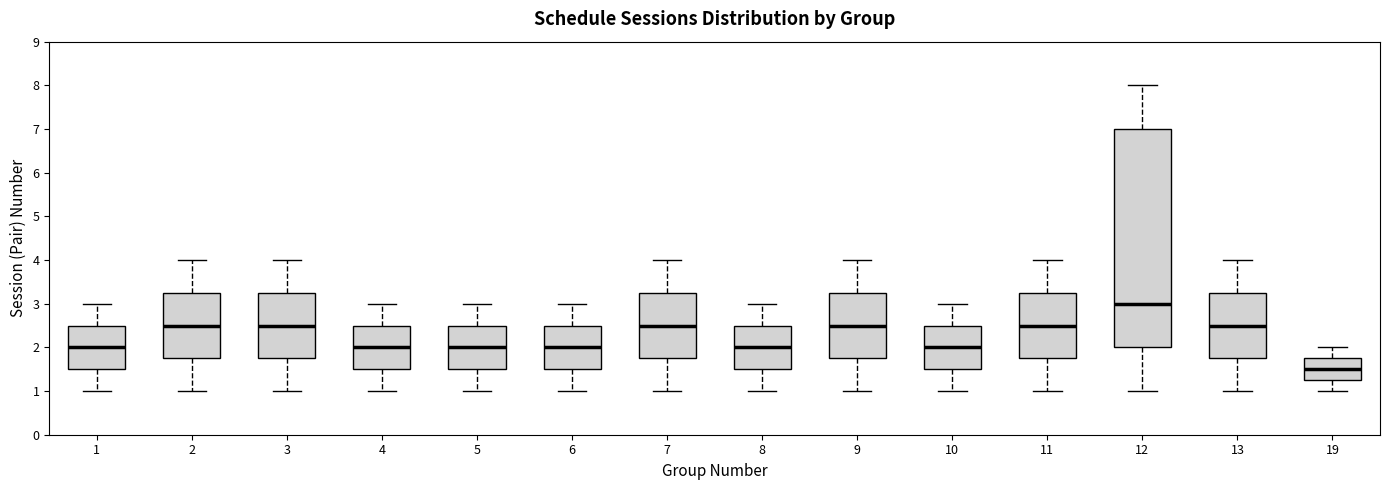

Reading left to right, transcribe this box plot: for each box, give where its median line is, the range the box spans, and where its two whiskers end, as read against the y-axis. The values are not printed on the chart, so give them approximately, as read against the axis.

1: median 2.0, box 1.5 to 2.5, whiskers 1.0 to 3.0
2: median 2.5, box 1.8 to 3.3, whiskers 1.0 to 4.0
3: median 2.5, box 1.8 to 3.3, whiskers 1.0 to 4.0
4: median 2.0, box 1.5 to 2.5, whiskers 1.0 to 3.0
5: median 2.0, box 1.5 to 2.5, whiskers 1.0 to 3.0
6: median 2.0, box 1.5 to 2.5, whiskers 1.0 to 3.0
7: median 2.5, box 1.8 to 3.3, whiskers 1.0 to 4.0
8: median 2.0, box 1.5 to 2.5, whiskers 1.0 to 3.0
9: median 2.5, box 1.8 to 3.3, whiskers 1.0 to 4.0
10: median 2.0, box 1.5 to 2.5, whiskers 1.0 to 3.0
11: median 2.5, box 1.8 to 3.3, whiskers 1.0 to 4.0
12: median 3.0, box 2.0 to 7.0, whiskers 1.0 to 8.0
13: median 2.5, box 1.8 to 3.3, whiskers 1.0 to 4.0
19: median 1.5, box 1.3 to 1.8, whiskers 1.0 to 2.0